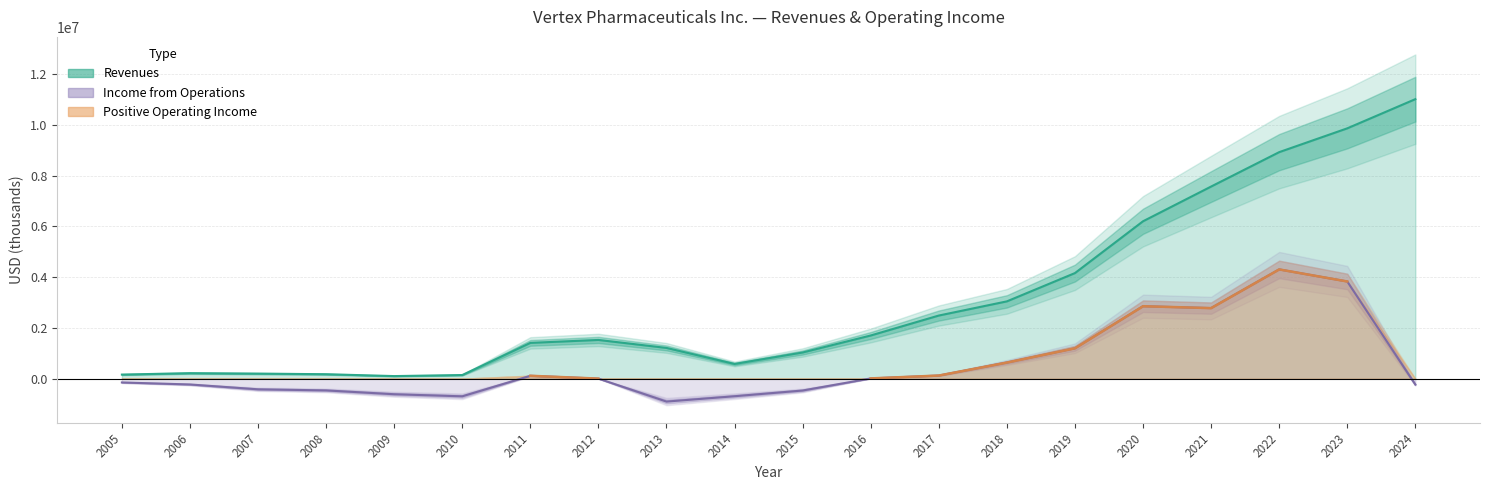

What are all the series names shown in the legend?

Revenues, Income from Operations, Positive Operating Income